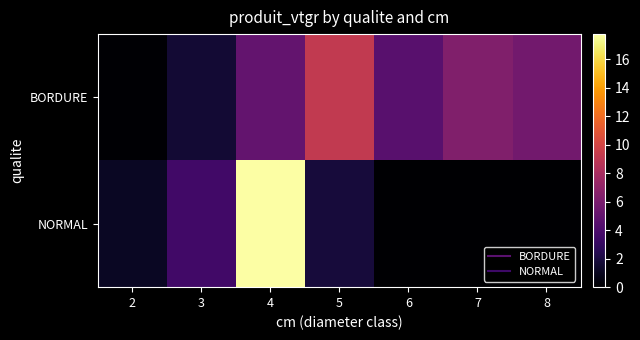

What is the difference between the highest and lowest values at 6?

4.6